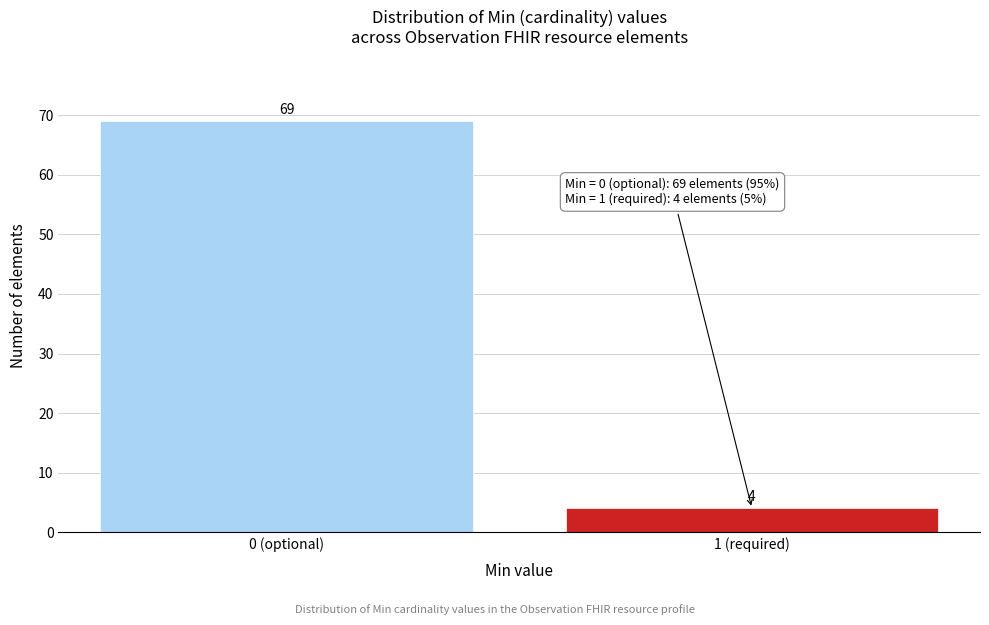

Reading left to right, transcribe all the data shown in this chart.

69	4